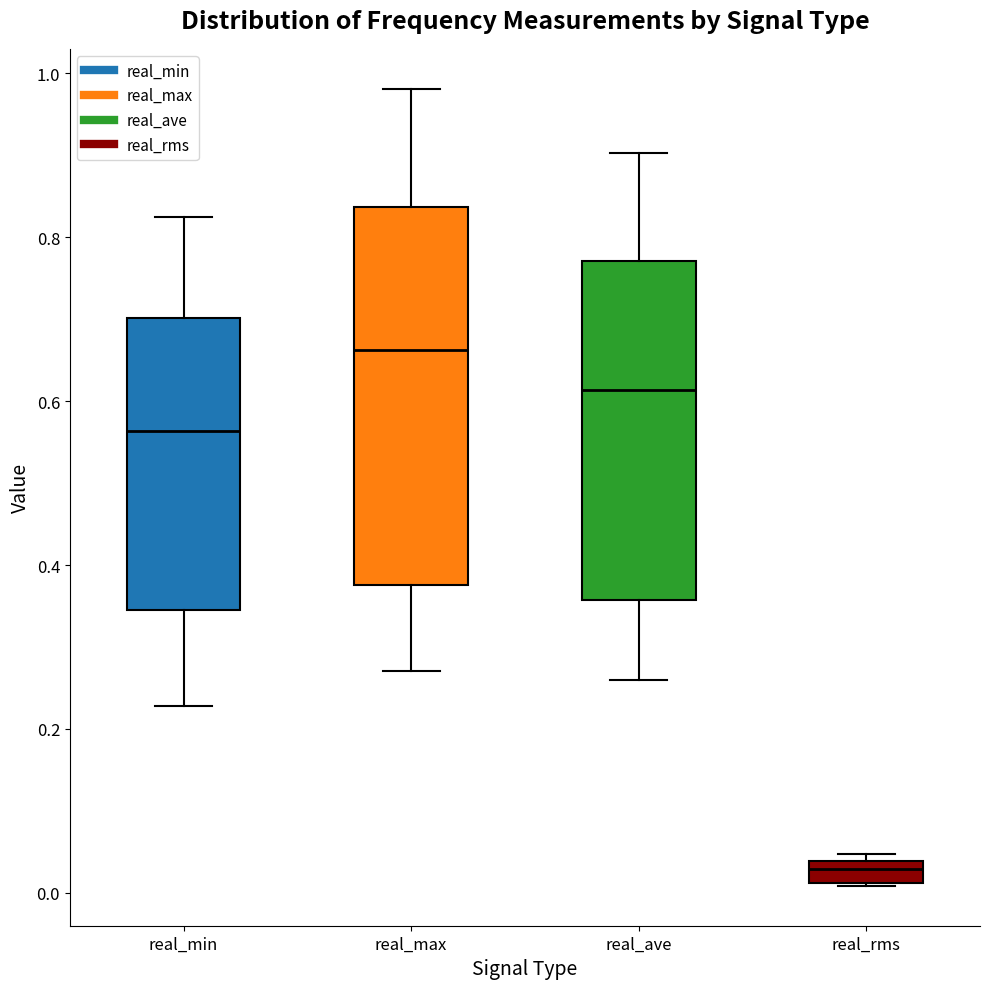

Which box has the highest median line?

real_max